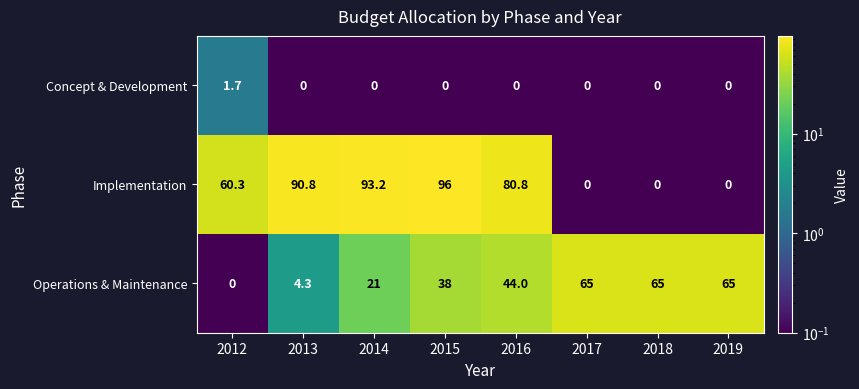

Where is Implementation nearest to the value 48?

2012